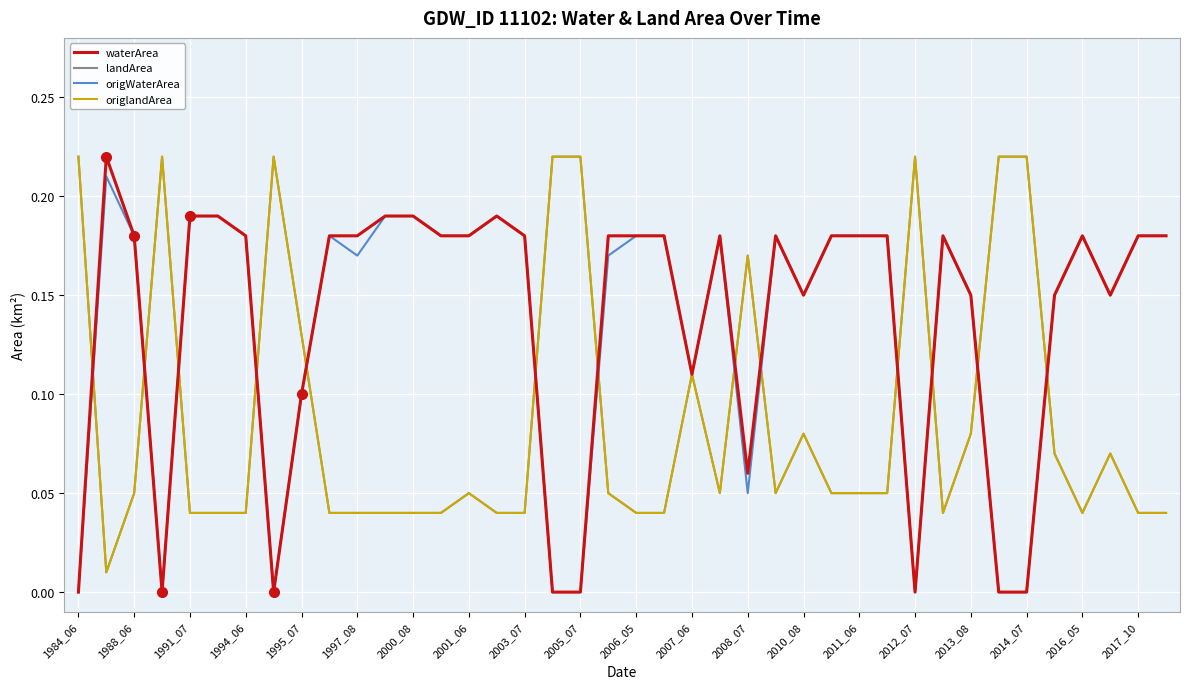

Does the chart display data point markers on the line(s)?

No